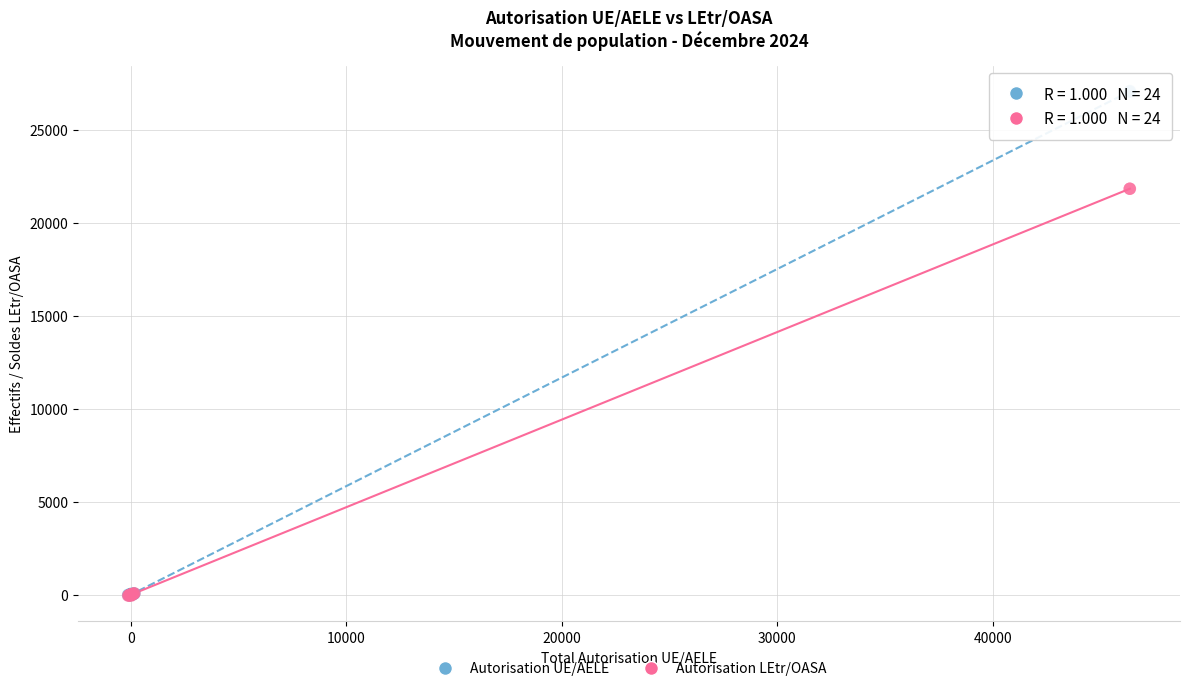

What are all the series names shown in the legend?

Autorisation UE/AELE, Autorisation LEtr/OASA